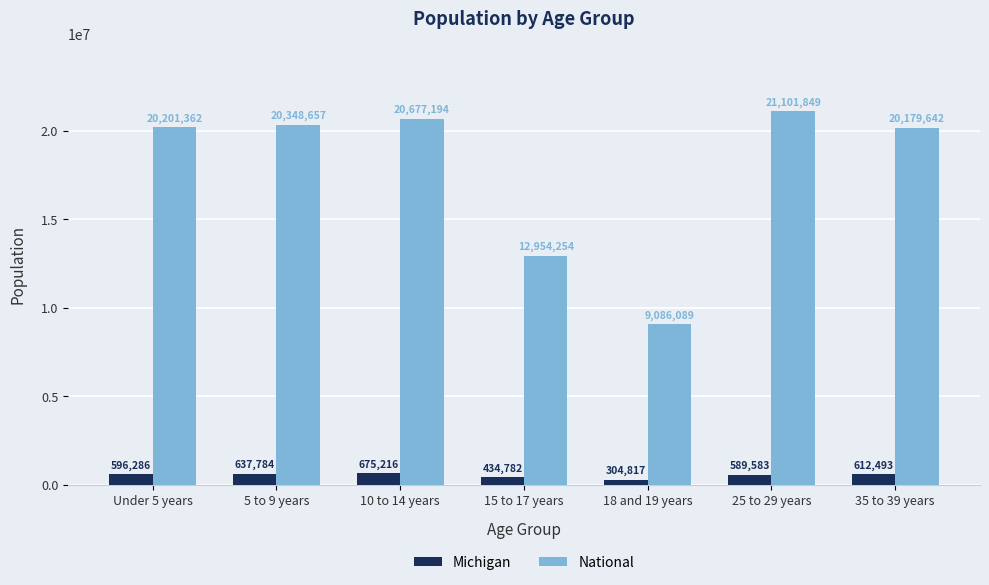

Rank the categories by Michigan value from highest to lowest.

10 to 14 years, 5 to 9 years, 35 to 39 years, Under 5 years, 25 to 29 years, 15 to 17 years, 18 and 19 years